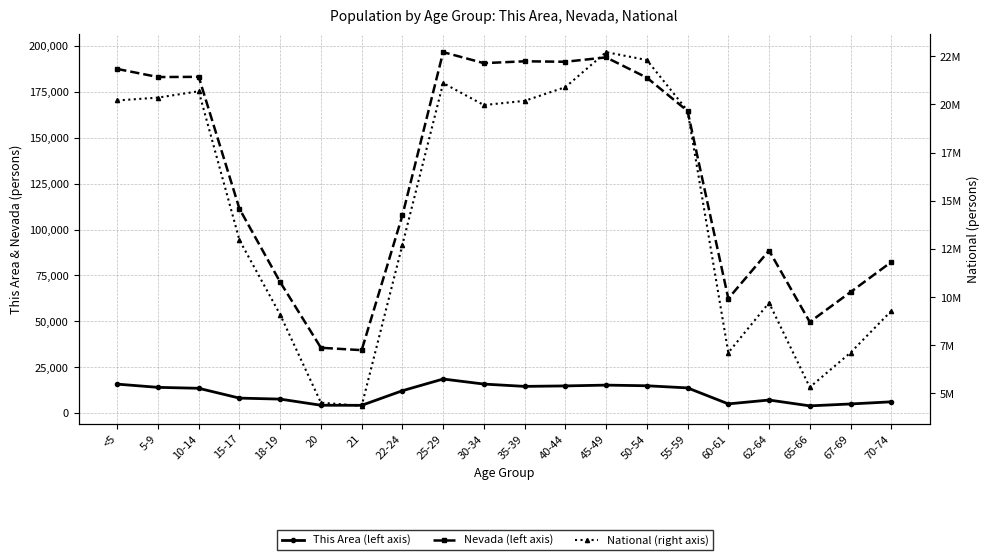

The Nevada (left axis) series shows 71320 at 18-19. True or false?

True